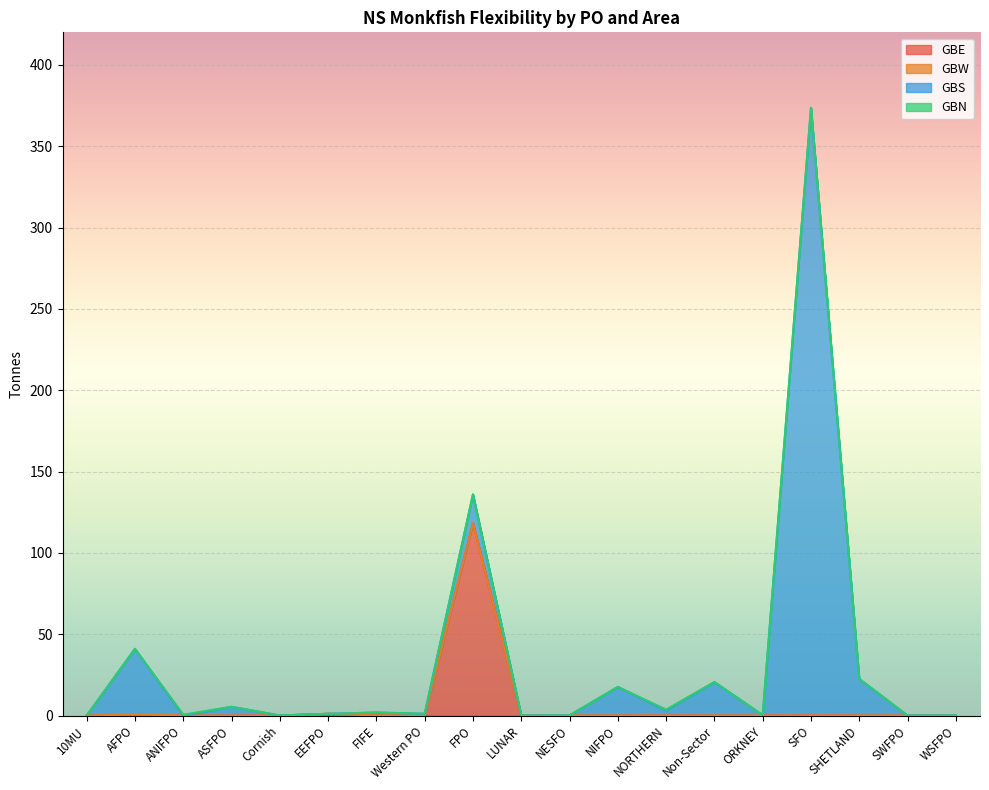

How many categories are shown in the chart?

19